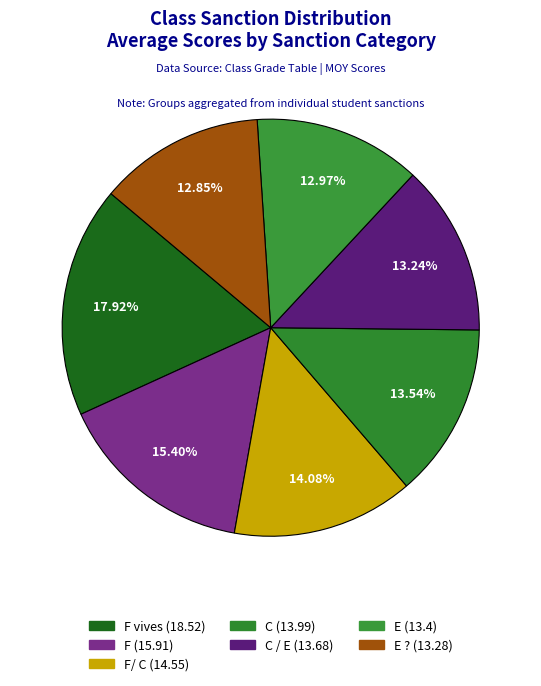

How many slices are in this pie chart?

7